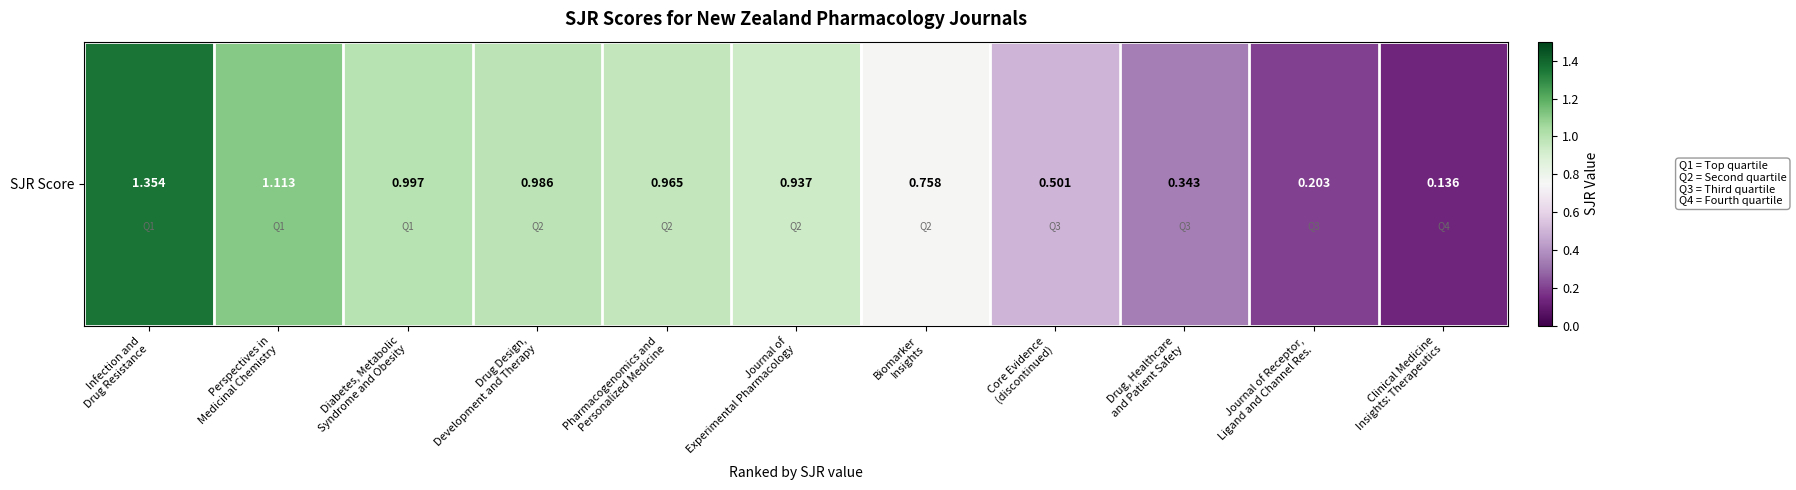

What is the average value?

0.8